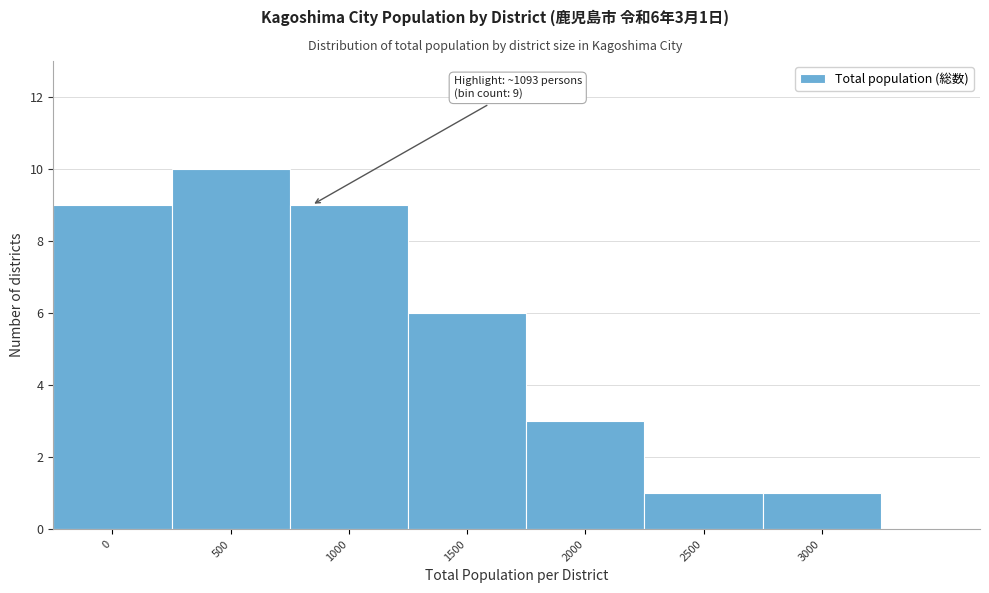

Reading left to right, what are all the values shown in this chart?

0=9	500=10	1000=9	1500=6	2000=3	2500=1	3000=1